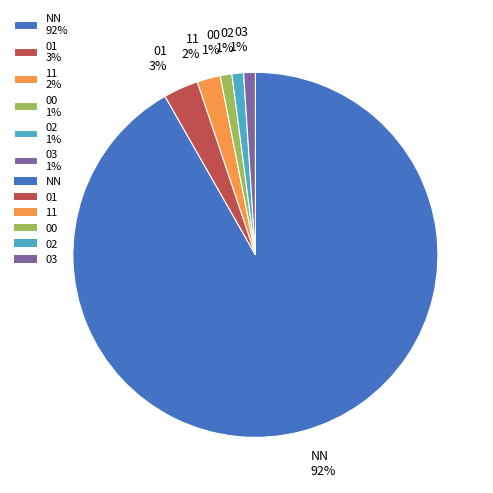

Which has a higher value, 01 or 00?

01